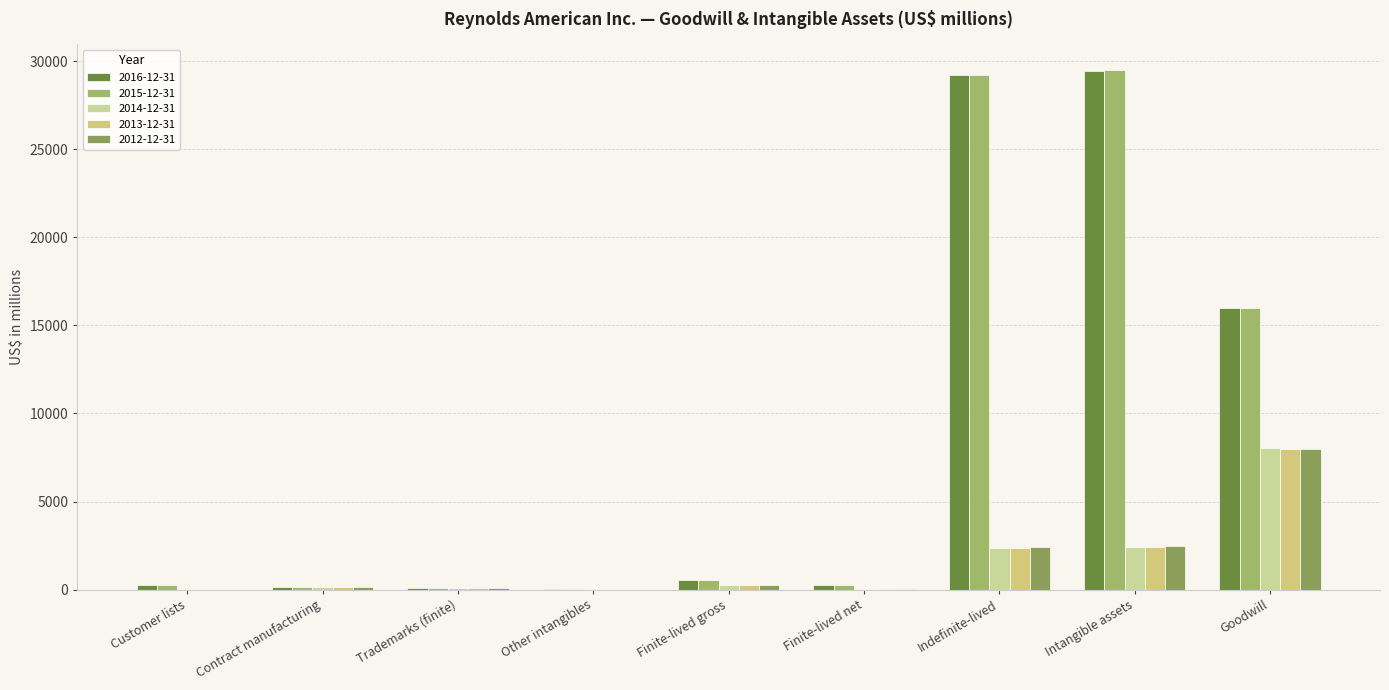

At which category does the chart reach its peak across all series?

Intangible assets